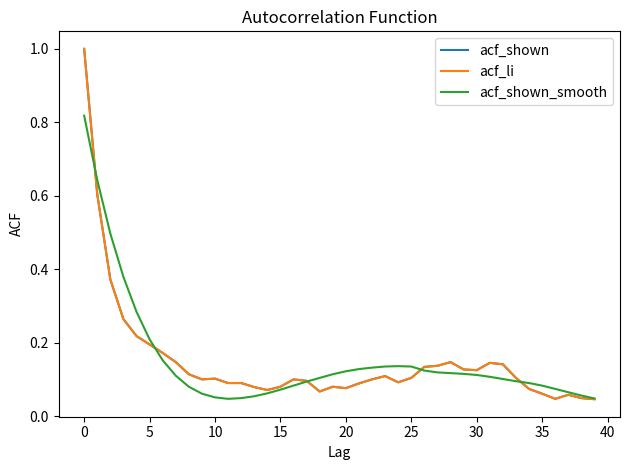

What is the label of the 37th point from the left?

36